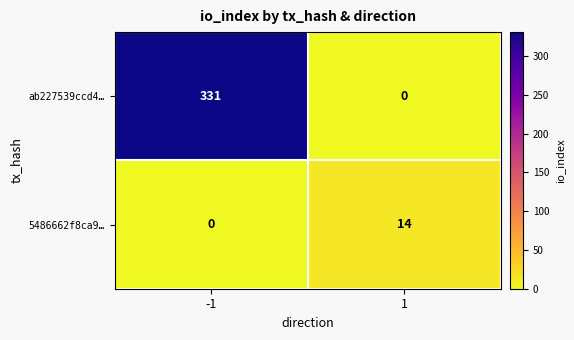

Read the ab227539ccd4… value at -1.

331